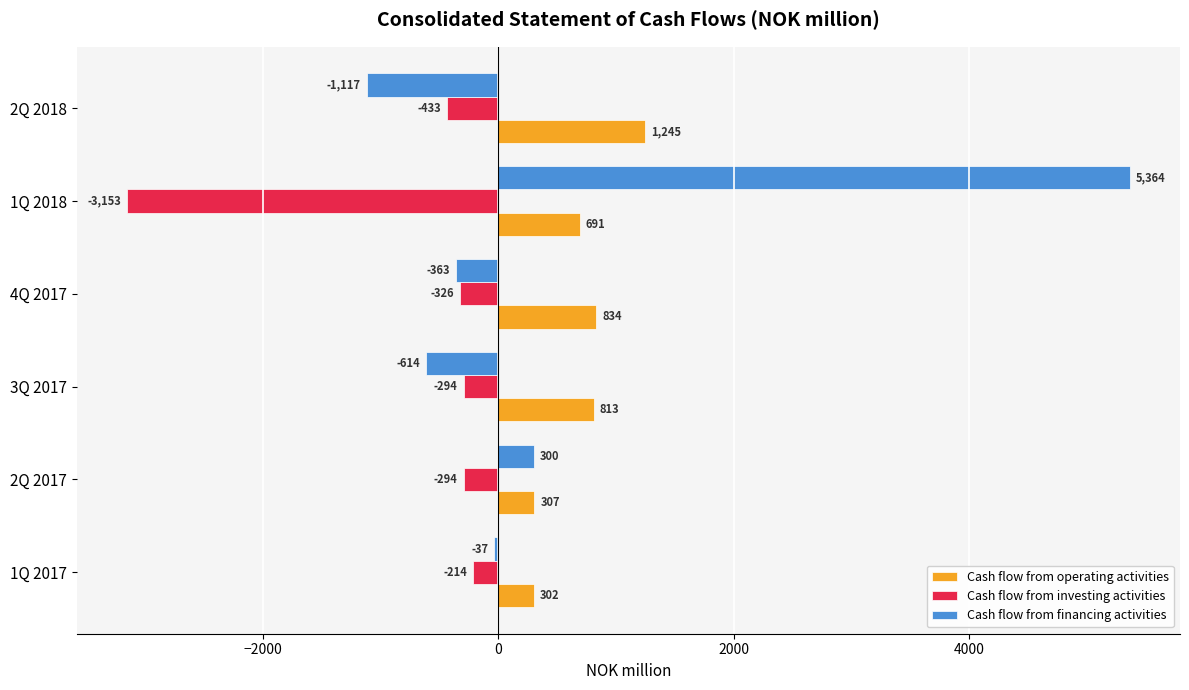

At which label does Cash flow from investing activities reach its peak?

1Q 2017